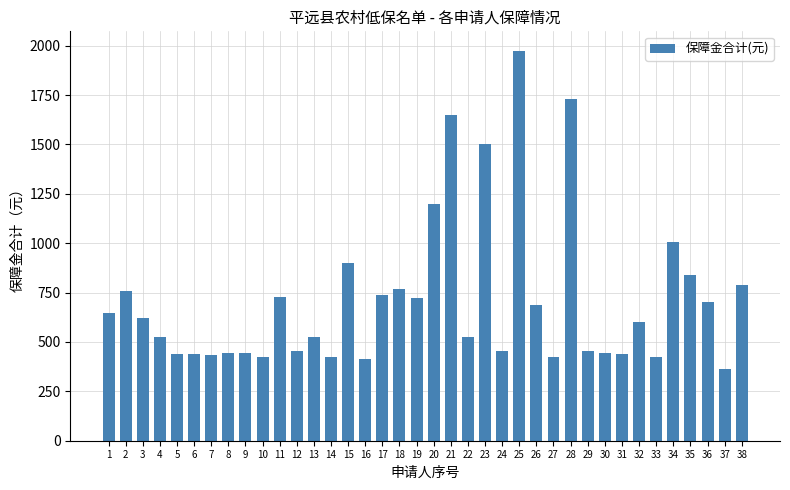

True or false: the data shows 729.0 at 11.

True